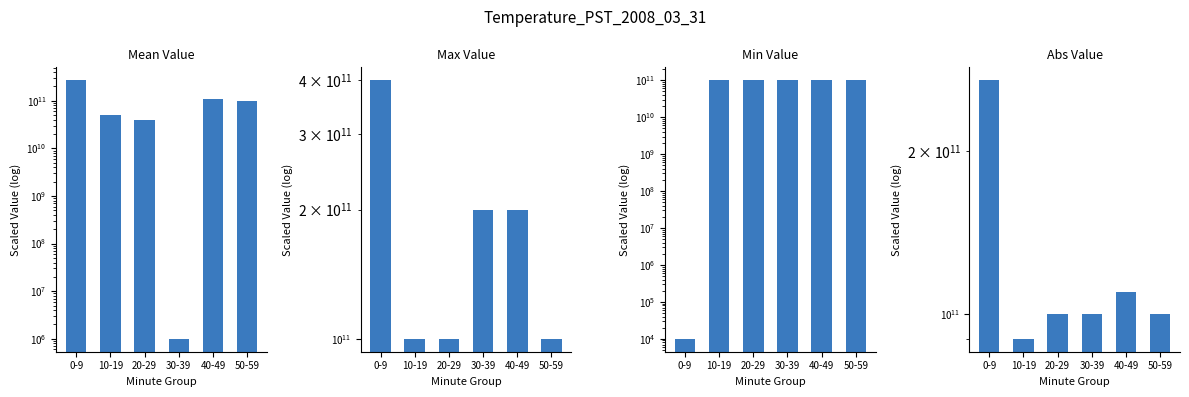

What is the greatest value displayed?

400000100000.0